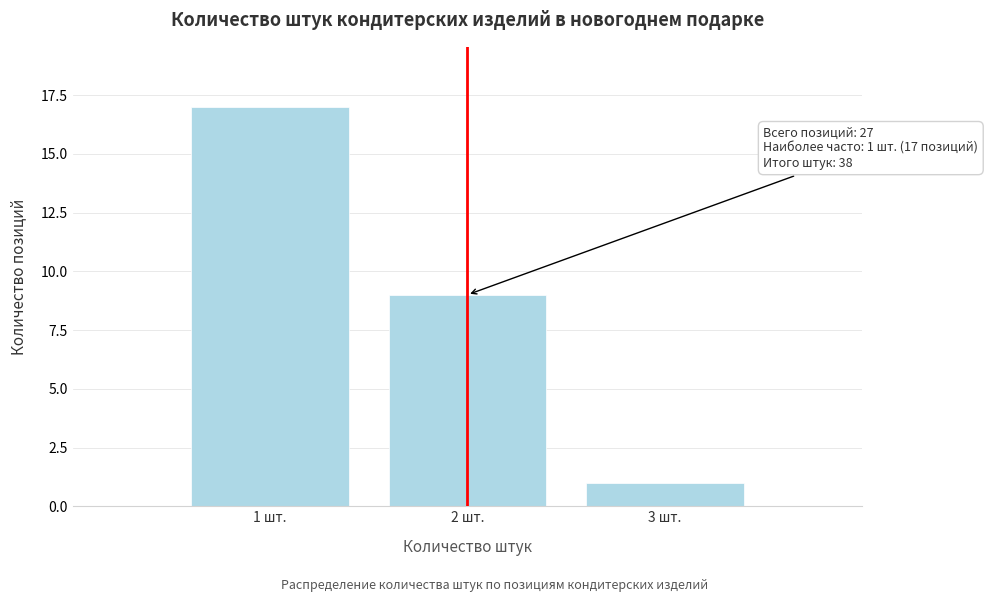

Over which range of the x-axis is the bar tallest?

0.5 to 1.5